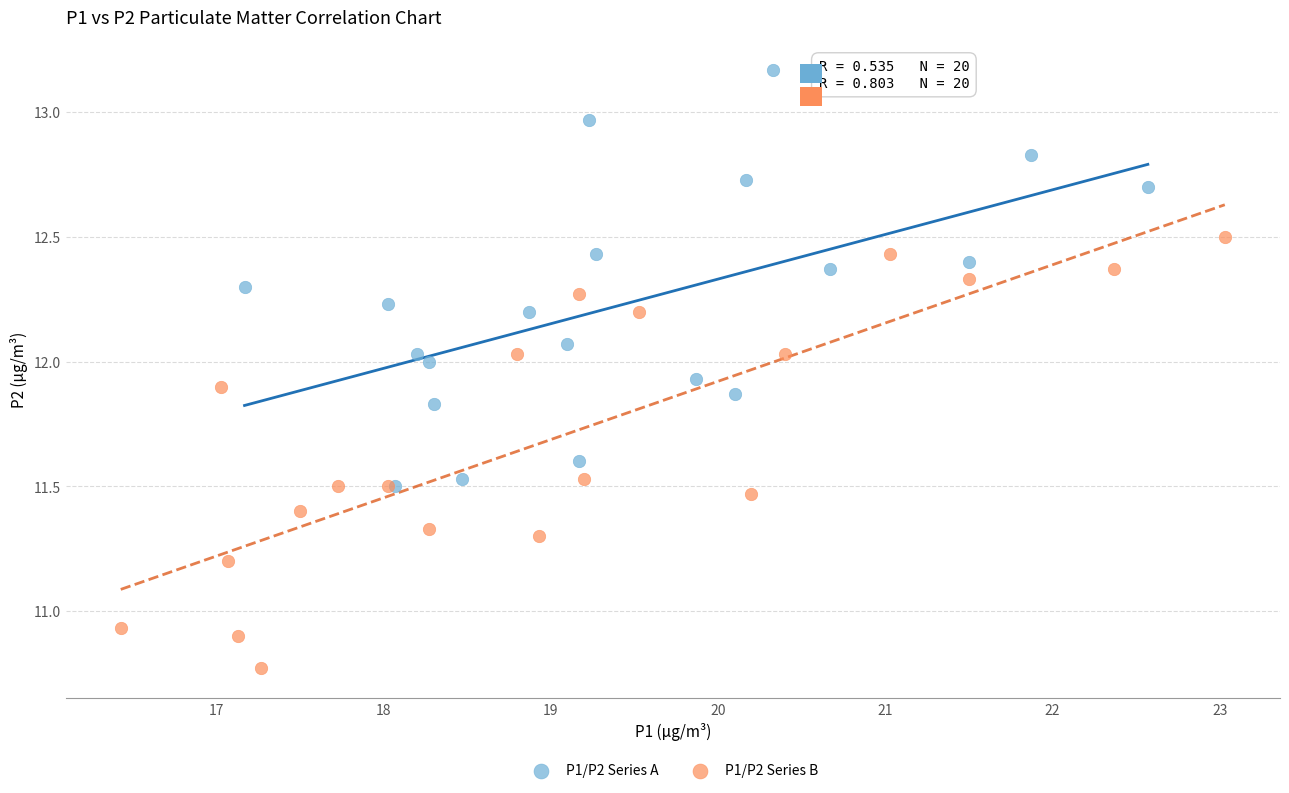

Which series contains the lowest Y value?

P1/P2 Series B